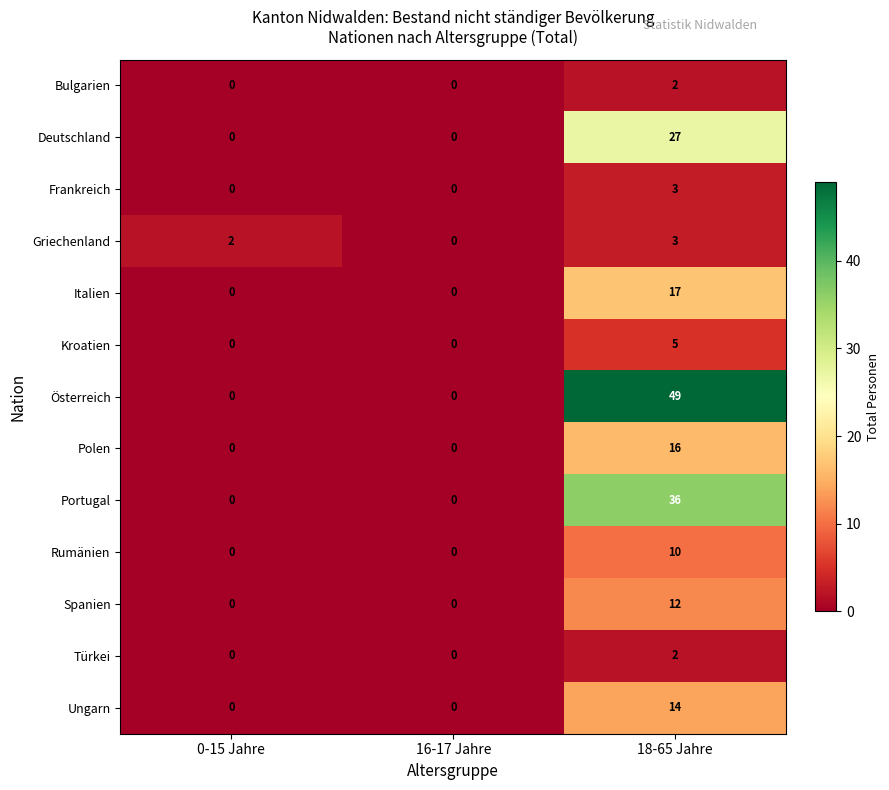

What is the difference between the maximum and minimum values in the Rumänien series?

10